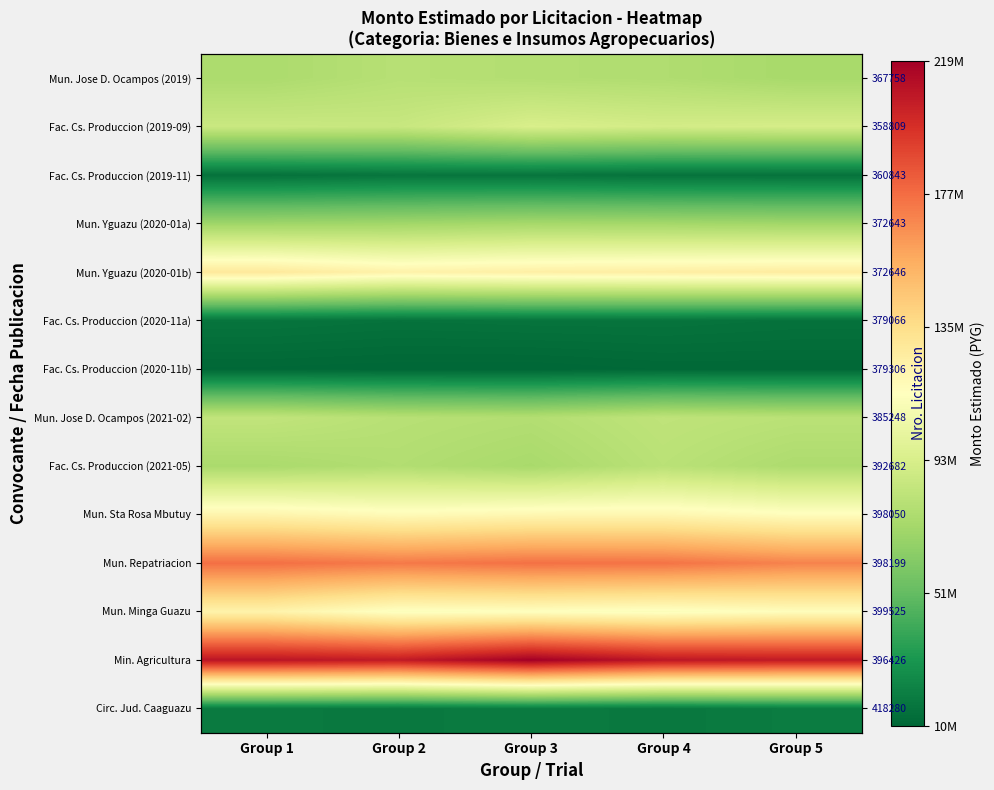

At which label does Fac. Cs. Produccion (2020-11b) first exceed 10107544?

Group 1